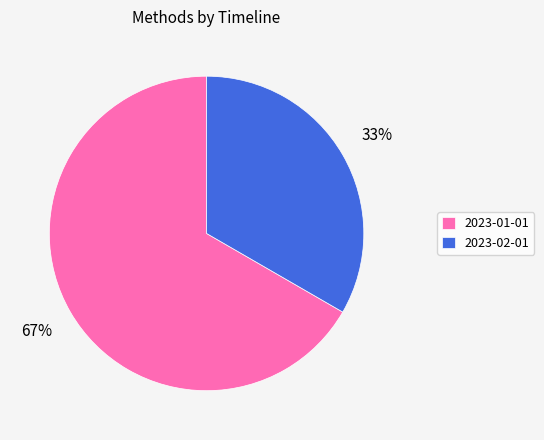

Which slice represents more than half of the pie?

2023-01-01